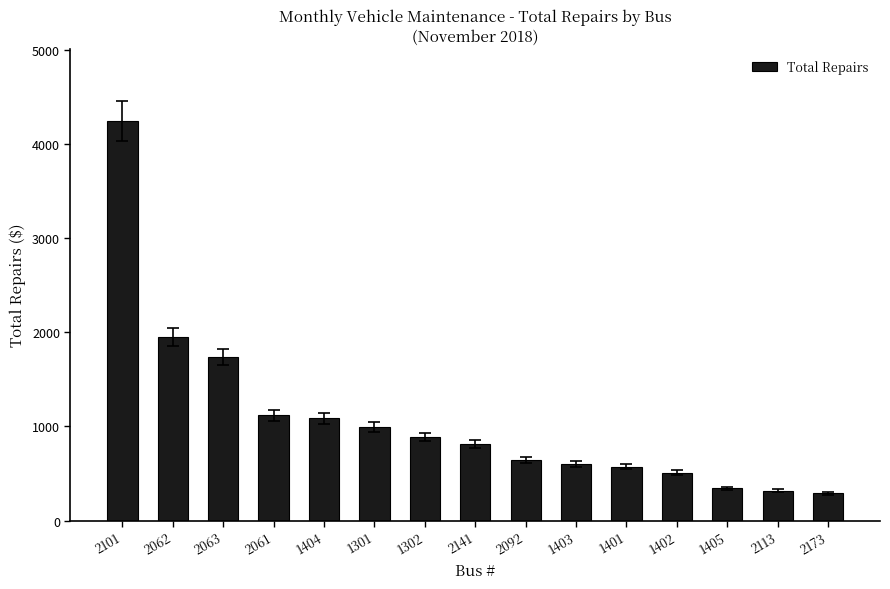

What is the approximate value at 1403?

604.0